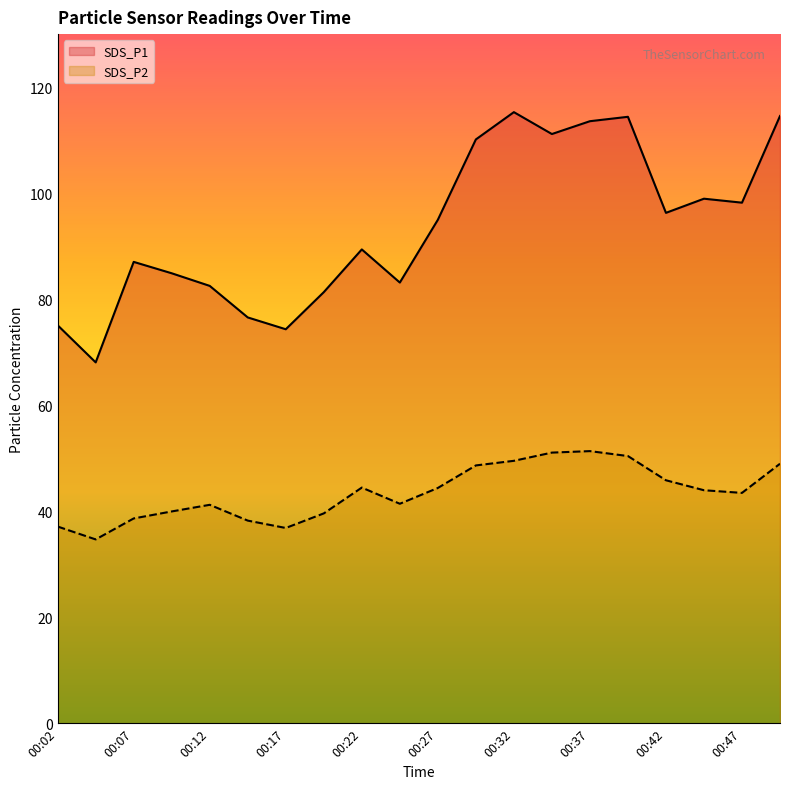

Where is the first local minimum for SDS_P1?

00:04